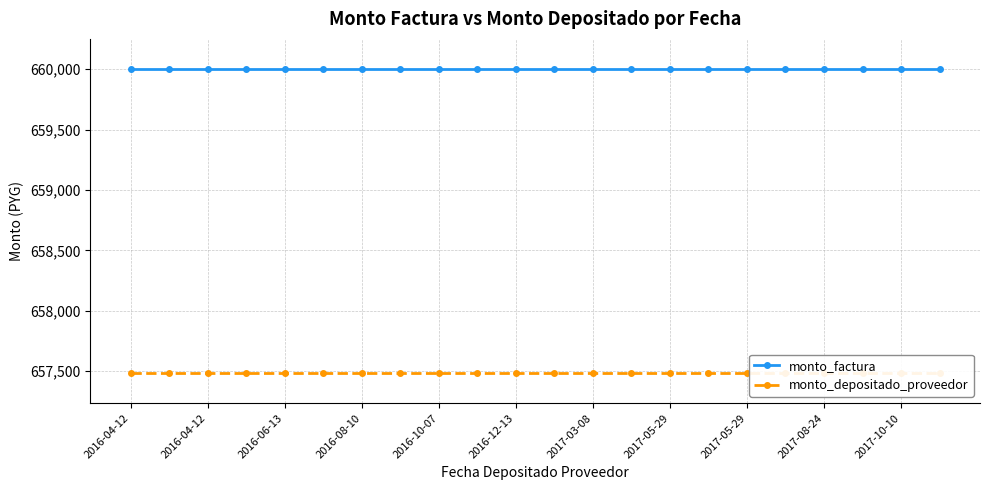

True or false: monto_depositado_proveedor has a value of 657486 at 2016-12-13.

True